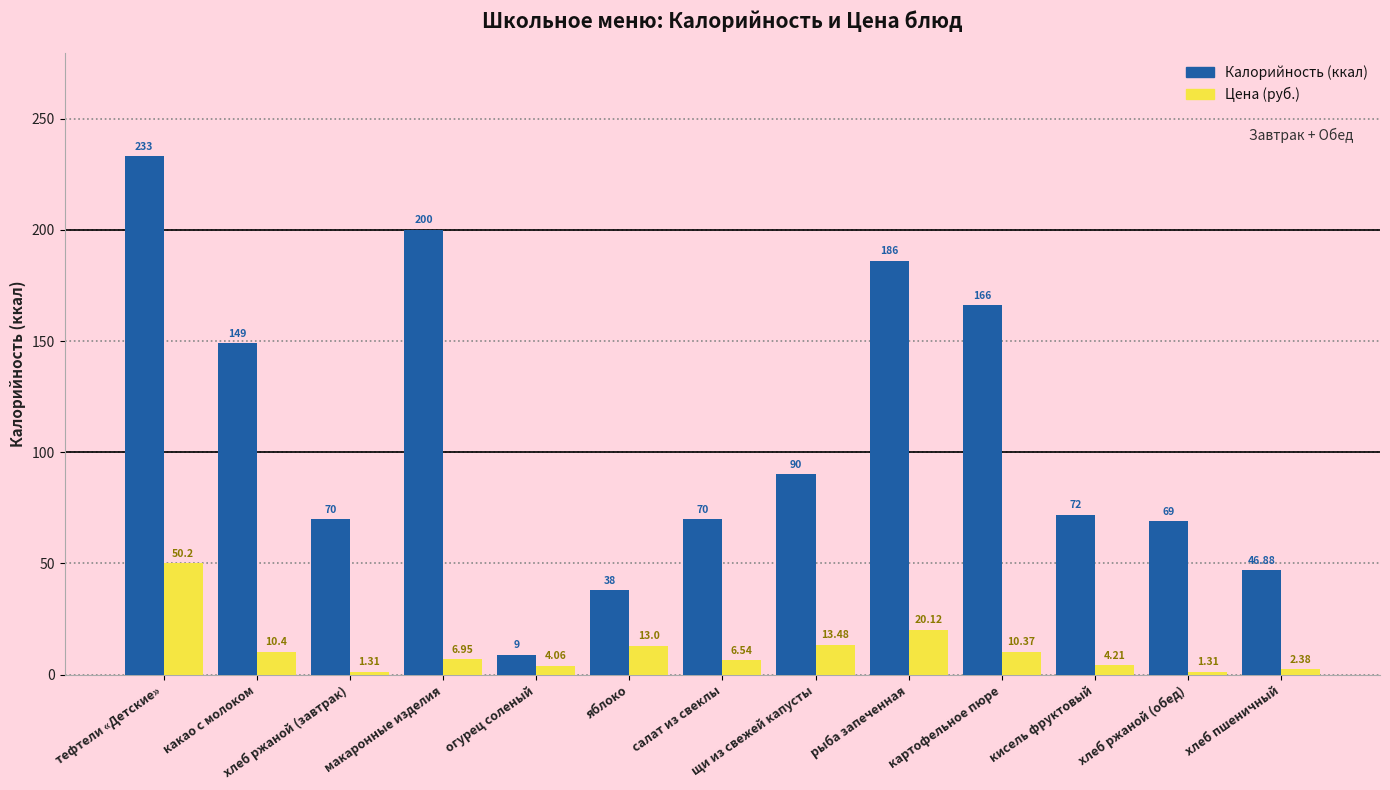

At which category is the sum across all series the highest?

тефтели «Детские»